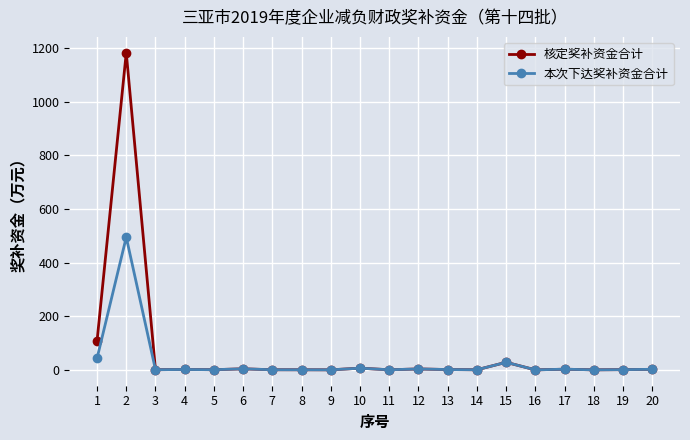

What is the difference between the 本次下达奖补资金合计 values at 4 and 9?

1.2